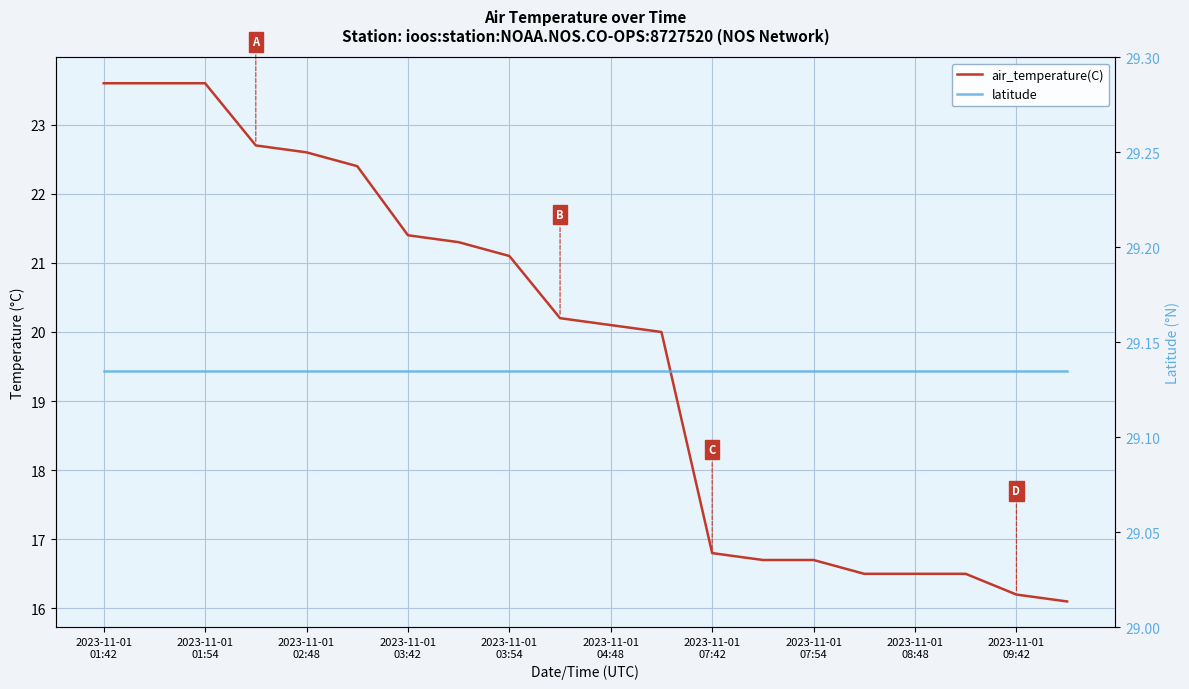

List the series in order of their peak value, lowest first.

air_temperature(C), latitude